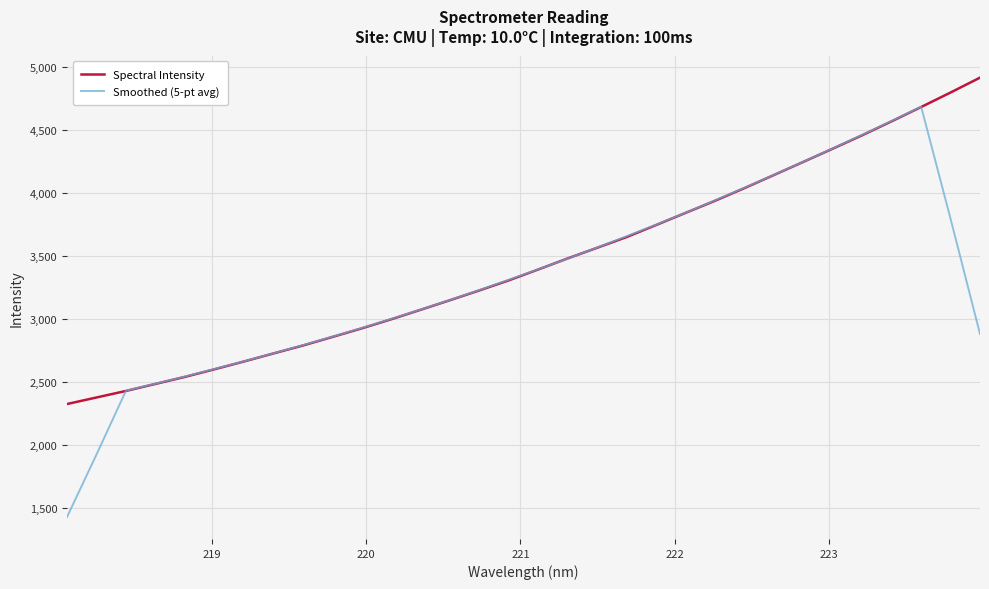

What is the smallest value displayed?

1425.5